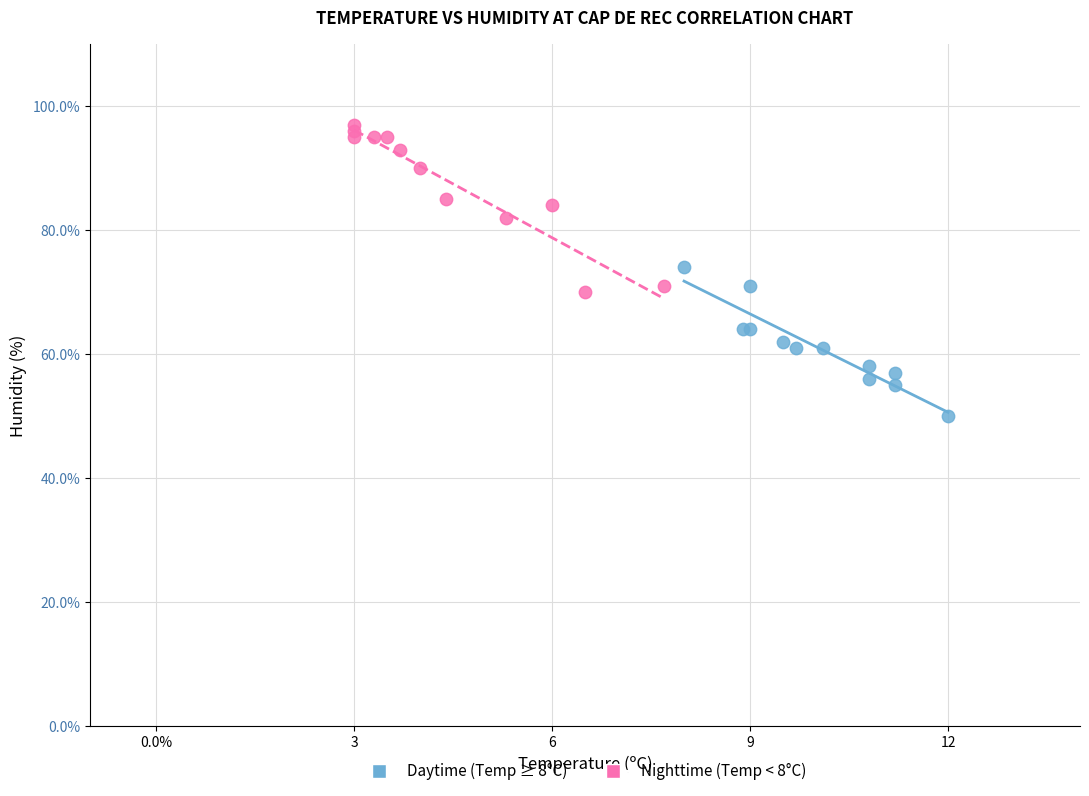

Which series contains the highest Y value?

Nighttime (Temp < 8°C)